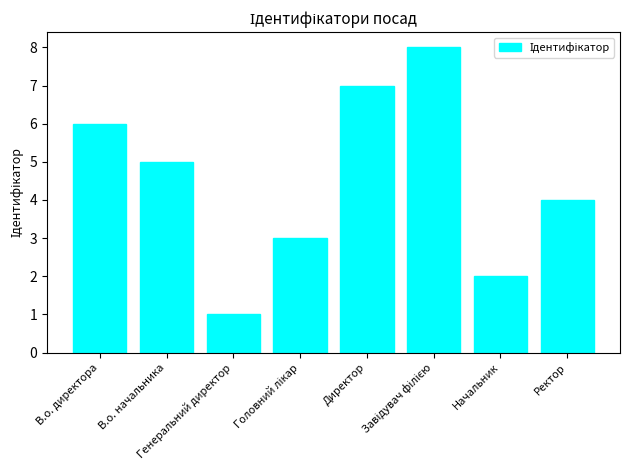

What is the minimum value shown in the chart?

1